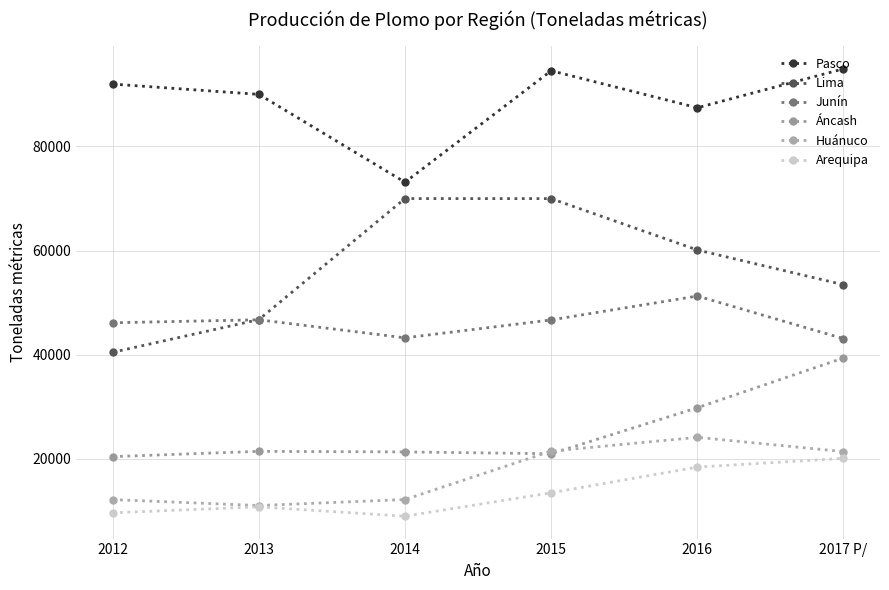

At which category is the sum across all series the highest?

2017 P/